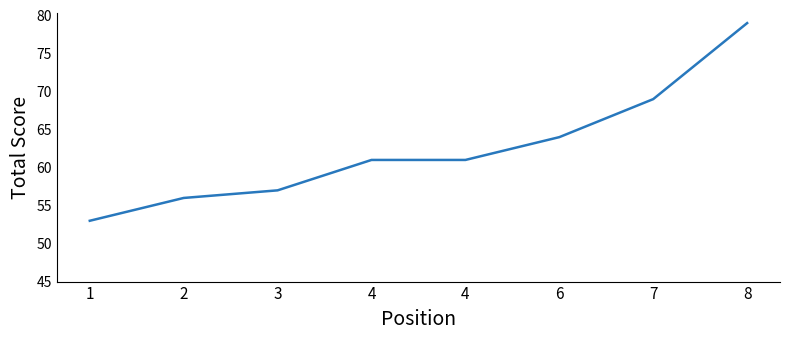

At which category does the chart reach its peak across all series?

8